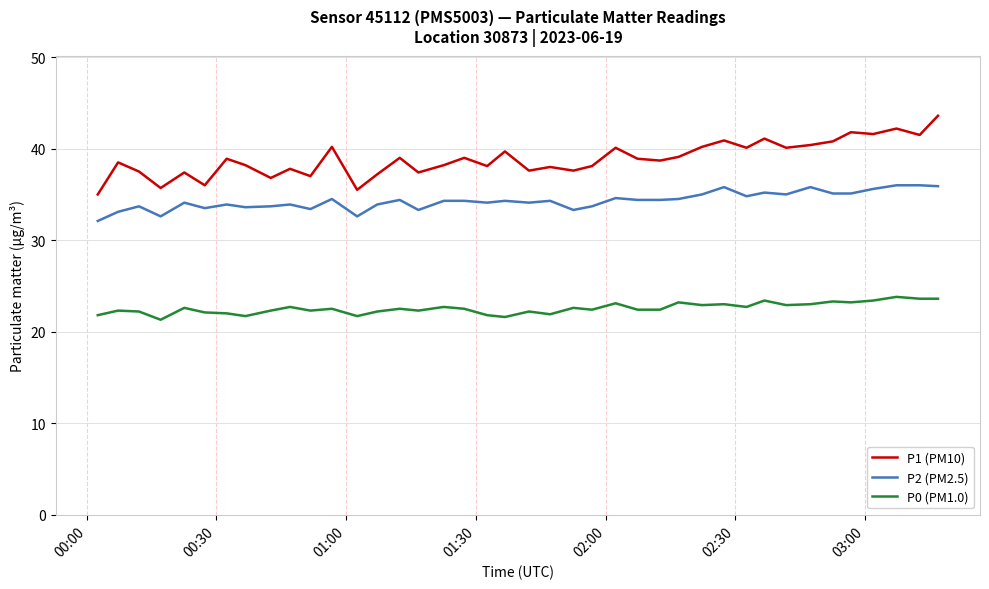

Which series has the largest total across all categories?

P1 (PM10)